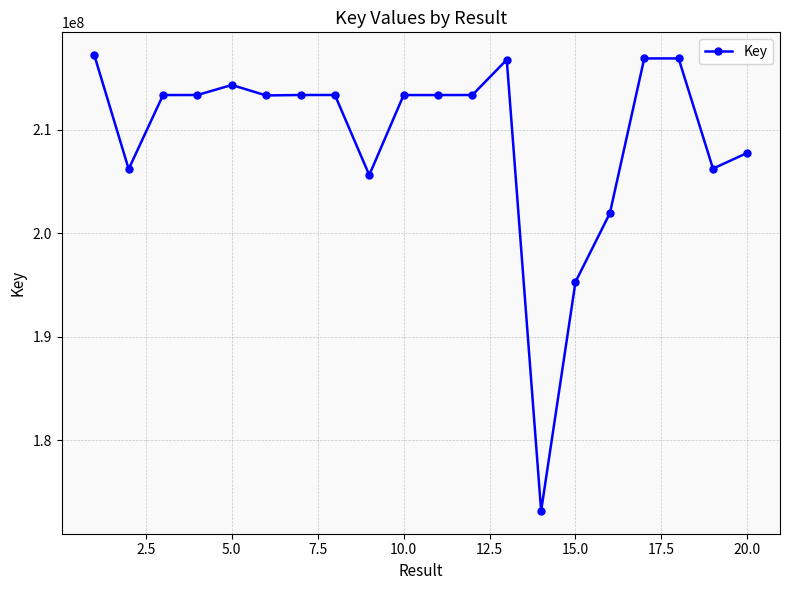

What is the maximum value shown in the chart?

217218231